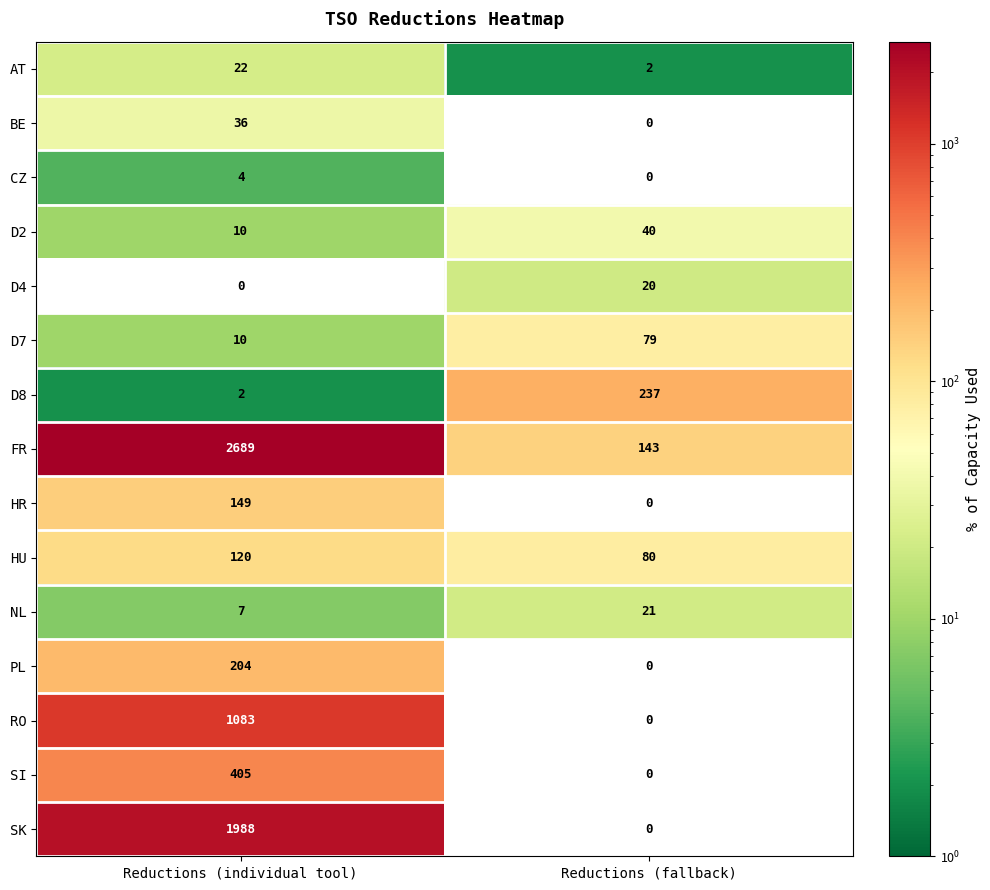

Reading right to left, extract all data points from this chart.

AT: 2	22
BE: 0	36
CZ: 0	4
D2: 40	10
D4: 20	0
D7: 79	10
D8: 237	2
FR: 143	2689
HR: 0	149
HU: 80	120
NL: 21	7
PL: 0	204
RO: 0	1083
SI: 0	405
SK: 0	1988